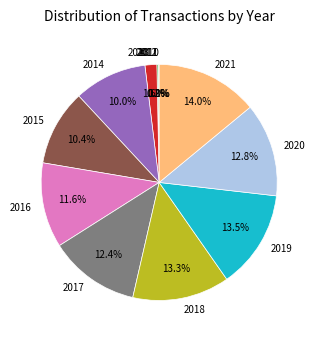

Does 2020 account for over 50% of the chart?

No